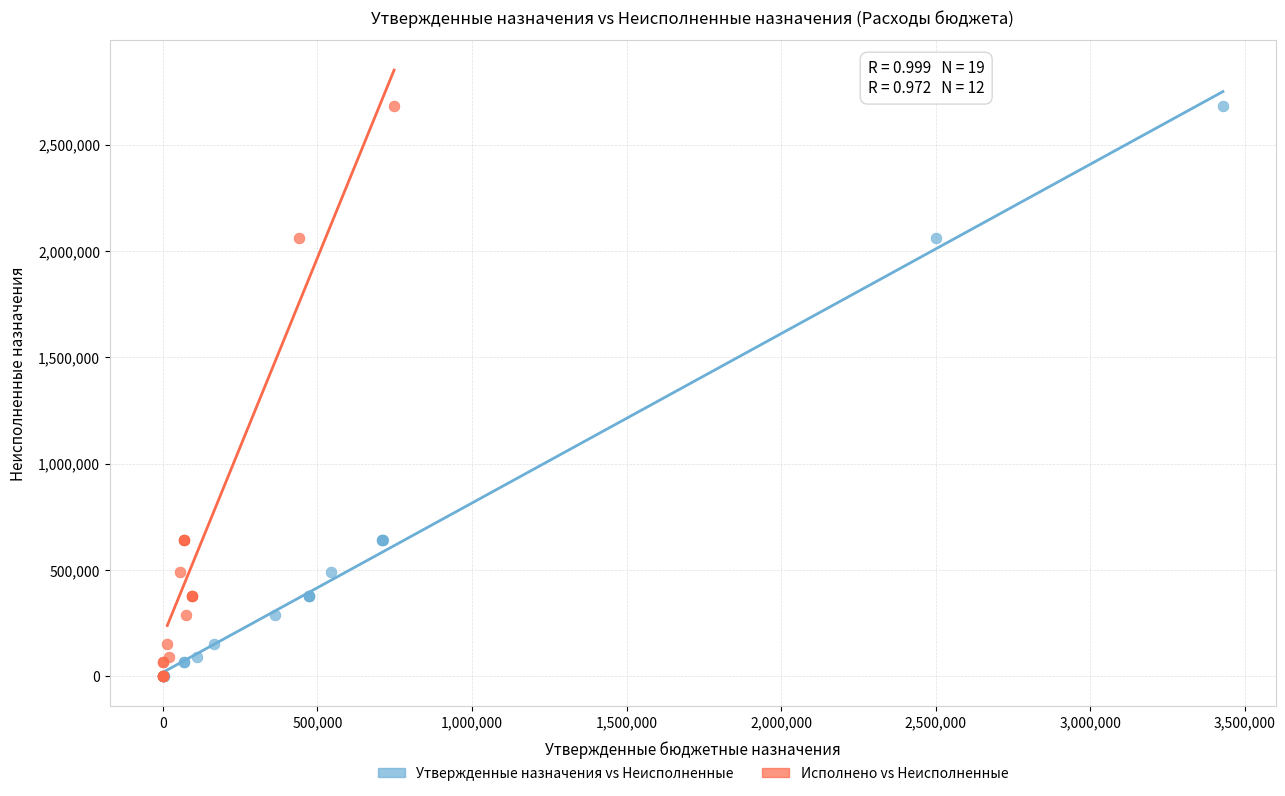

What are all the series names shown in the legend?

Утвержденные назначения vs Неисполненные, Исполнено vs Неисполненные